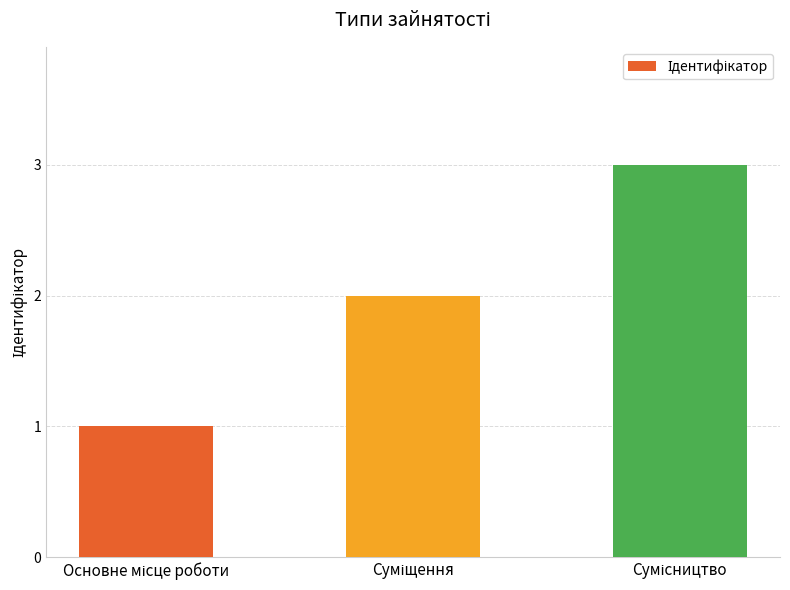

What is the average value?

2